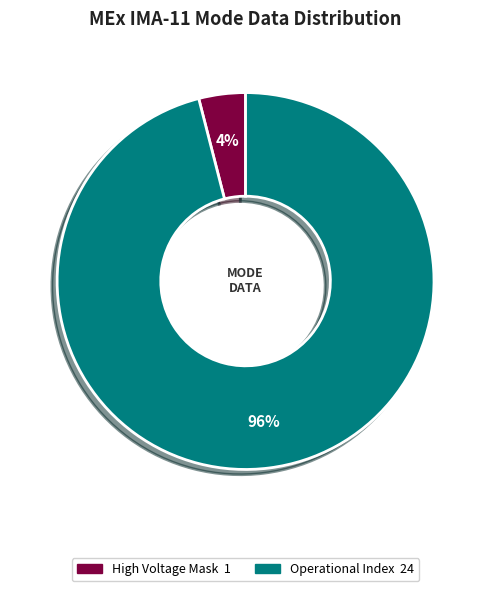

To the nearest percent, what is the difference between the largest and smallest slice percentages?

92%